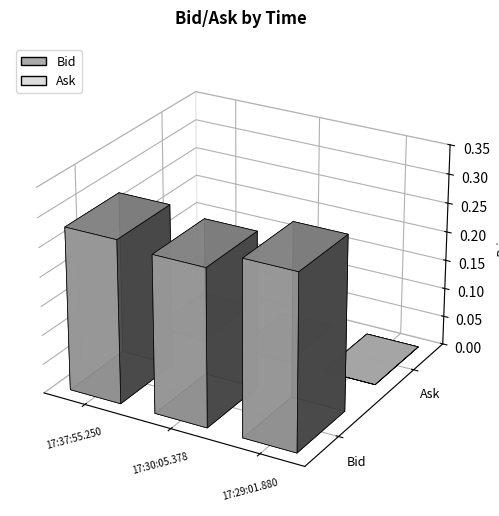

List the labels in order of Bid value, smallest first.

17:30:05.378, 17:37:55.250, 17:29:01.880